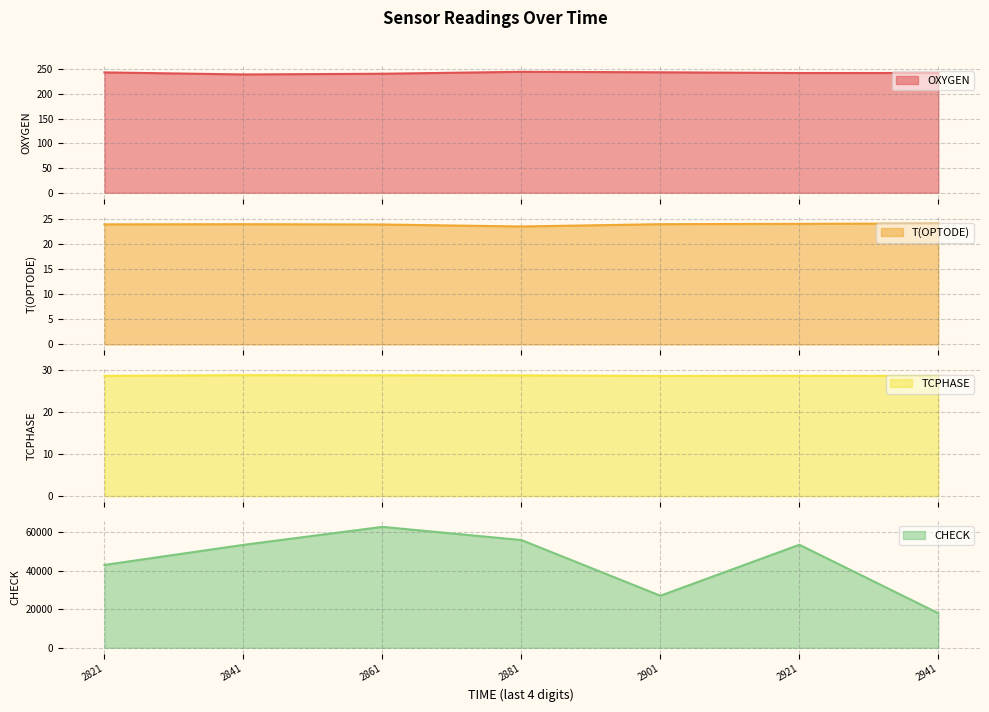

Reading left to right, extract all data points from this chart.

OXYGEN: 244.0	239.8	241.3	245.2	244.2	242.7	242.7
T(OPTODE): 23.9	23.9	23.8	23.4	23.9	24.0	24.0
TCPHASE: 28.7	28.9	28.8	28.8	28.7	28.7	28.7
CHECK: 42971.0	53377.0	62711.0	55877.0	27010.0	53438.0	17938.0